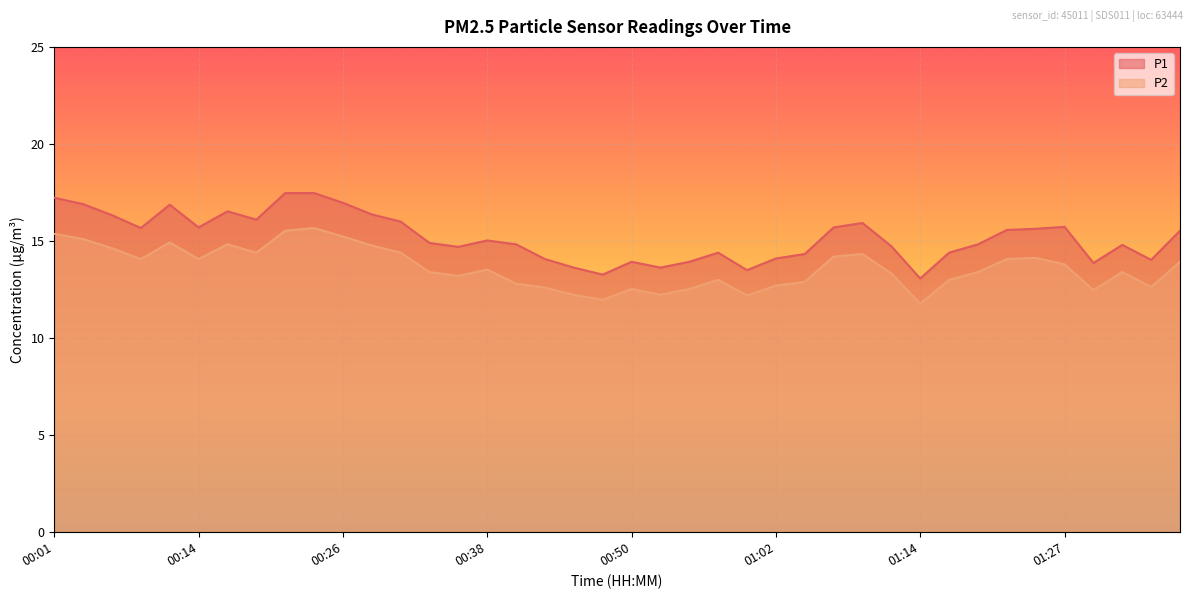

True or false: P2 has a value of 12.9 at 01:05.

True